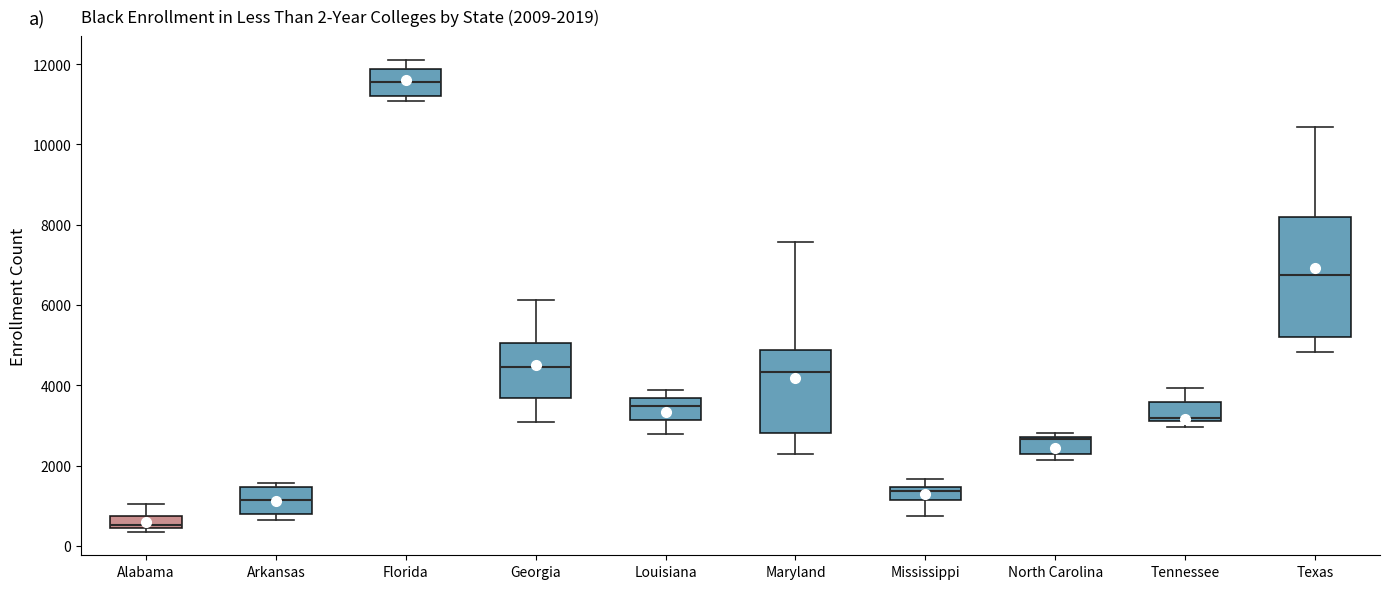

Comparing the boxes themselves (not the whiskers), which one is the tallest?

Texas